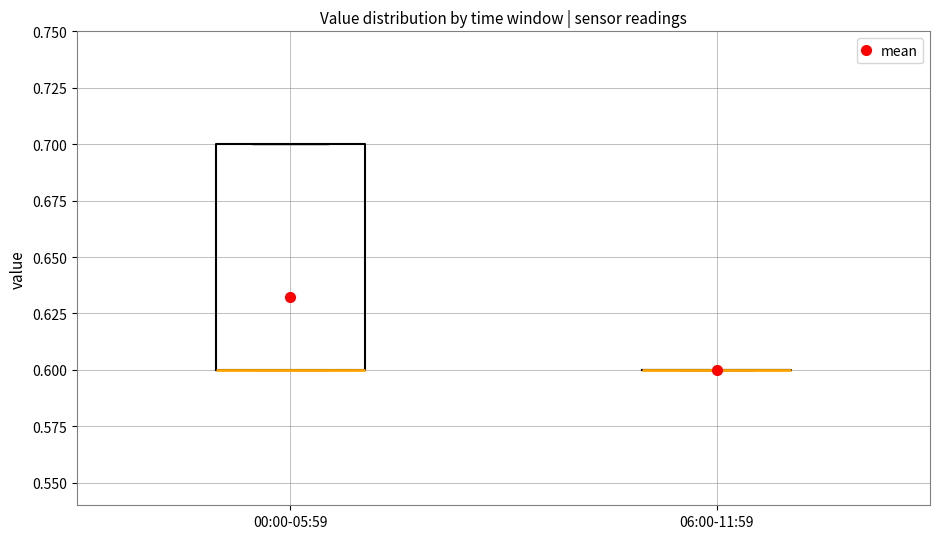

Reading left to right, read every box against the y-axis: the position of its median line, the range the box covers, and the ends of its whiskers. The values are not printed on the chart, so give them approximately, as read against the axis.

00:00-05:59: median 0.6 (drawn on the box's lower edge), box 0.6 to 0.7, whiskers 0.6 to 0.7
06:00-11:59: box collapsed to a line at 0.6, whiskers 0.6 to 0.6